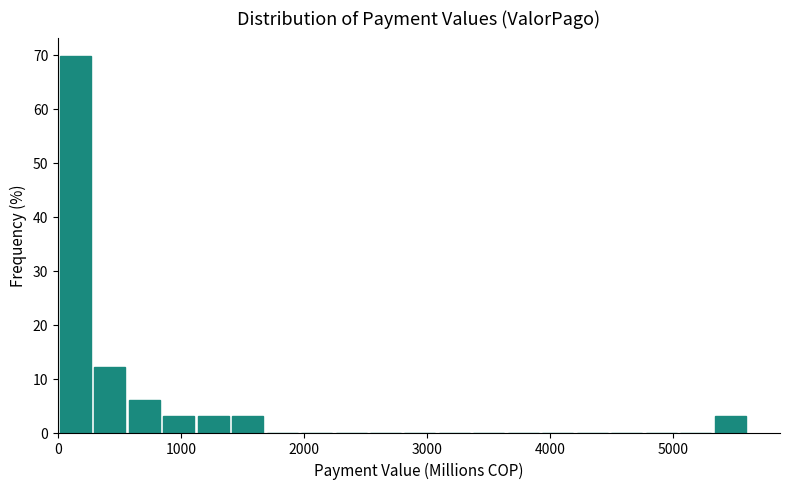

Read against the x-axis, roughly where is the centre of the tallest bar?

100